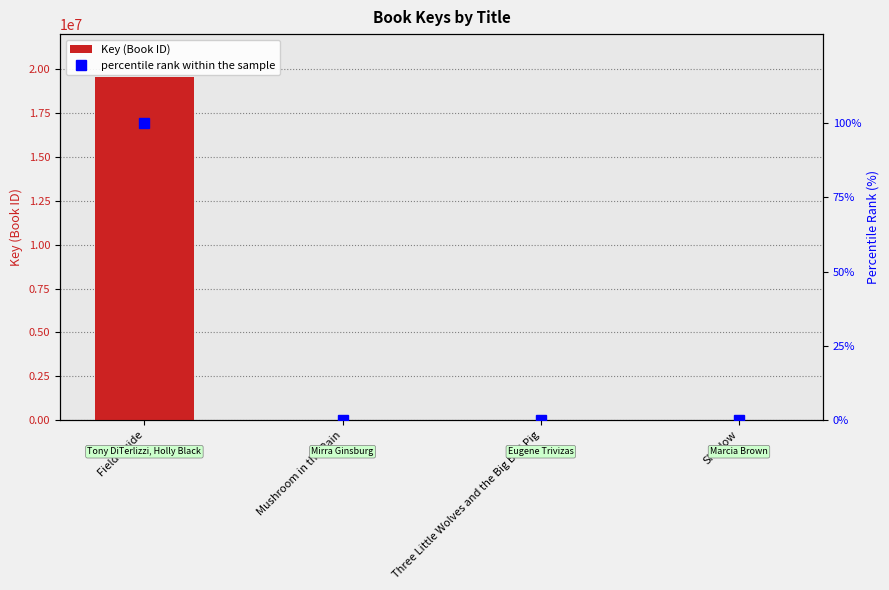

What is the difference between the maximum and minimum values in the percentile rank within the sample series?

100.0